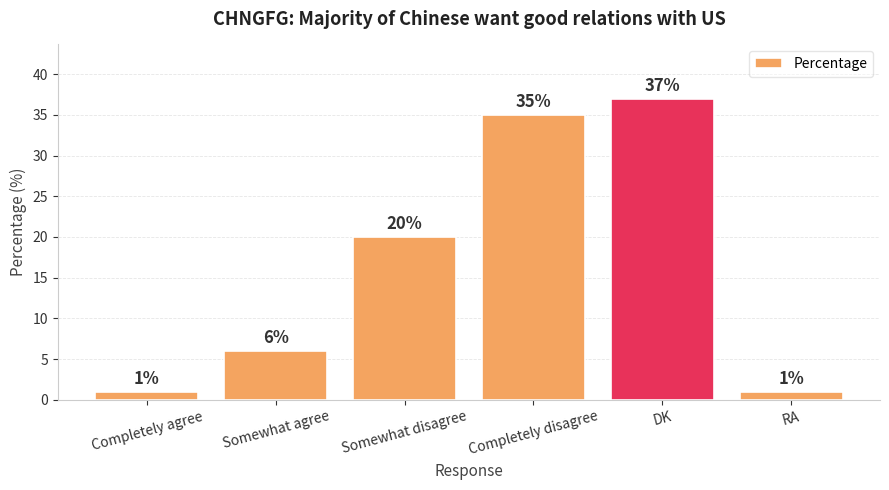

What is the difference between the maximum and minimum values?

36